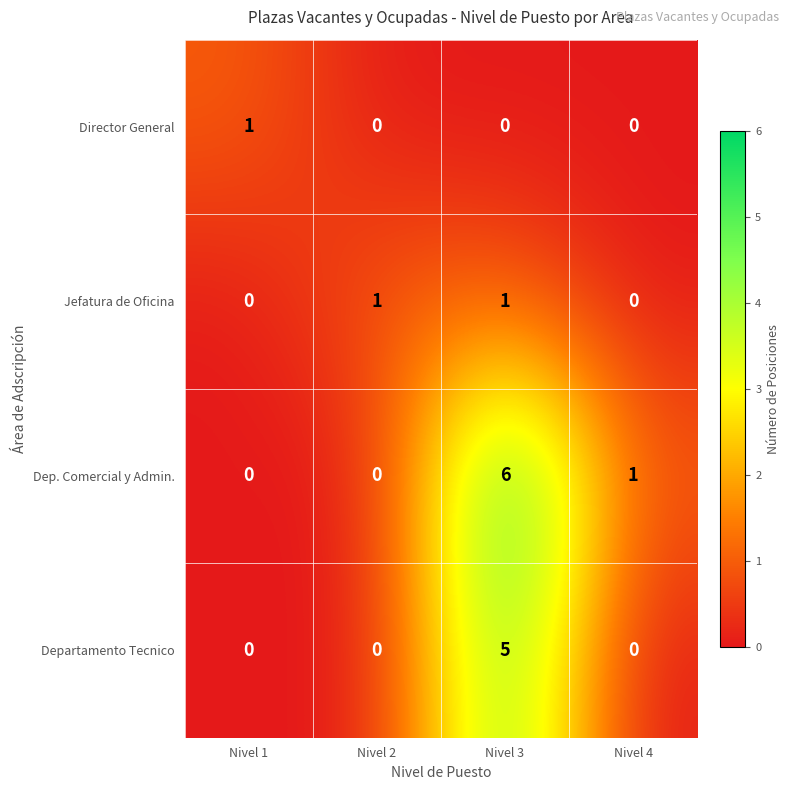

Which series has the widest spread of values?

Dep. Comercial y Admin.